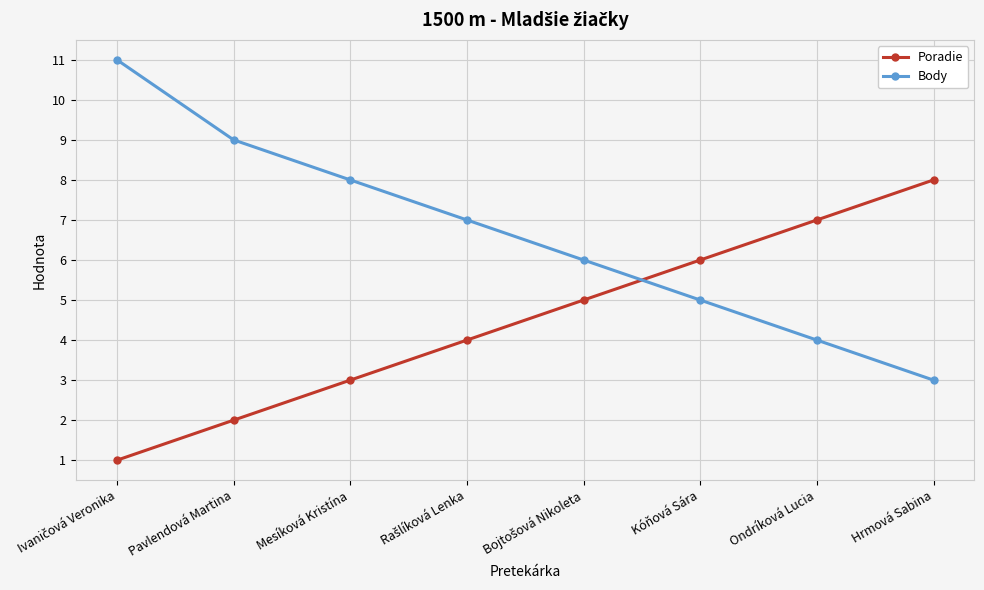

True or false: Body has a value of 6 at Mesíková Kristína.

False